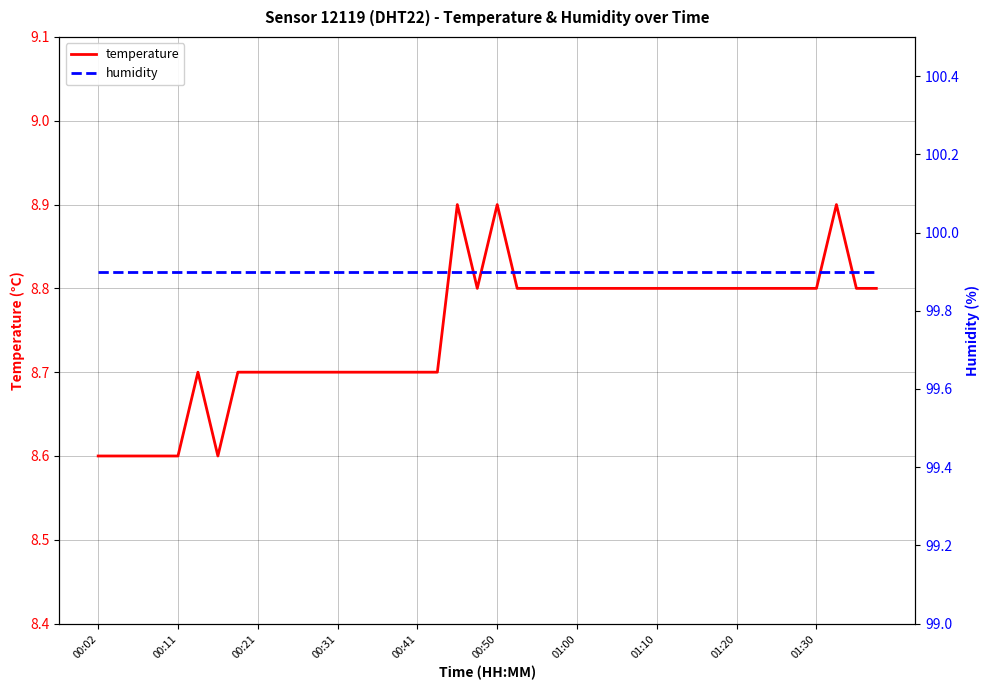

True or false: humidity and temperature intersect in this chart.

False